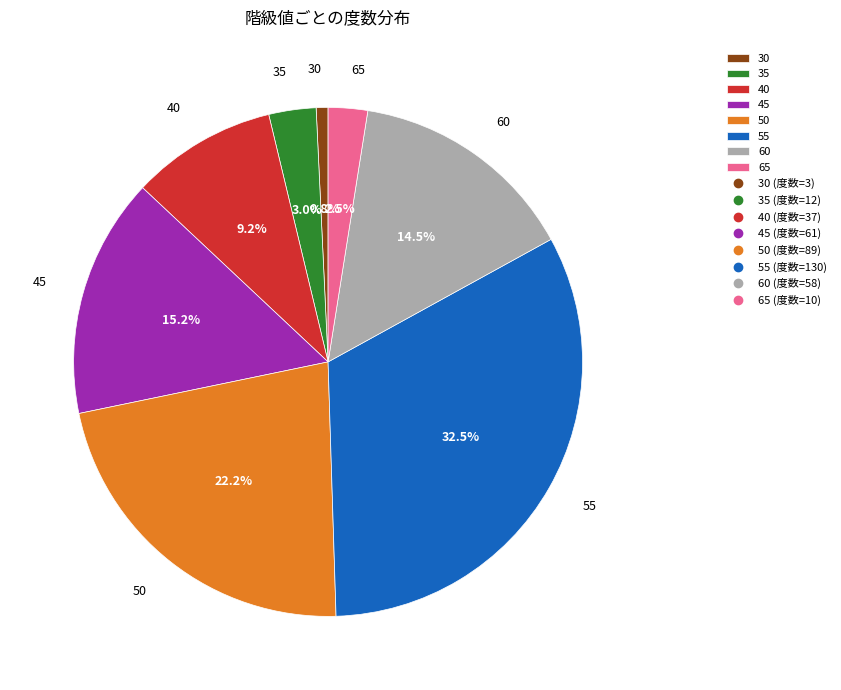

Is the sum of 40 and 30 greater than half?

No